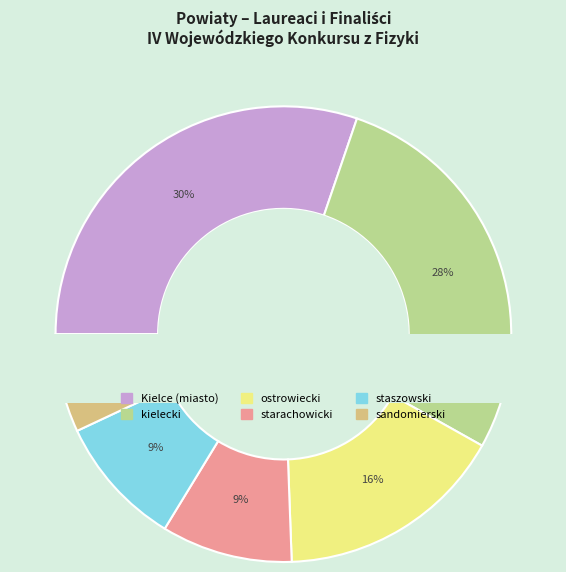

To the nearest percent, what is the combined percentage of LAUREACI and FINALIŚCI?

100%